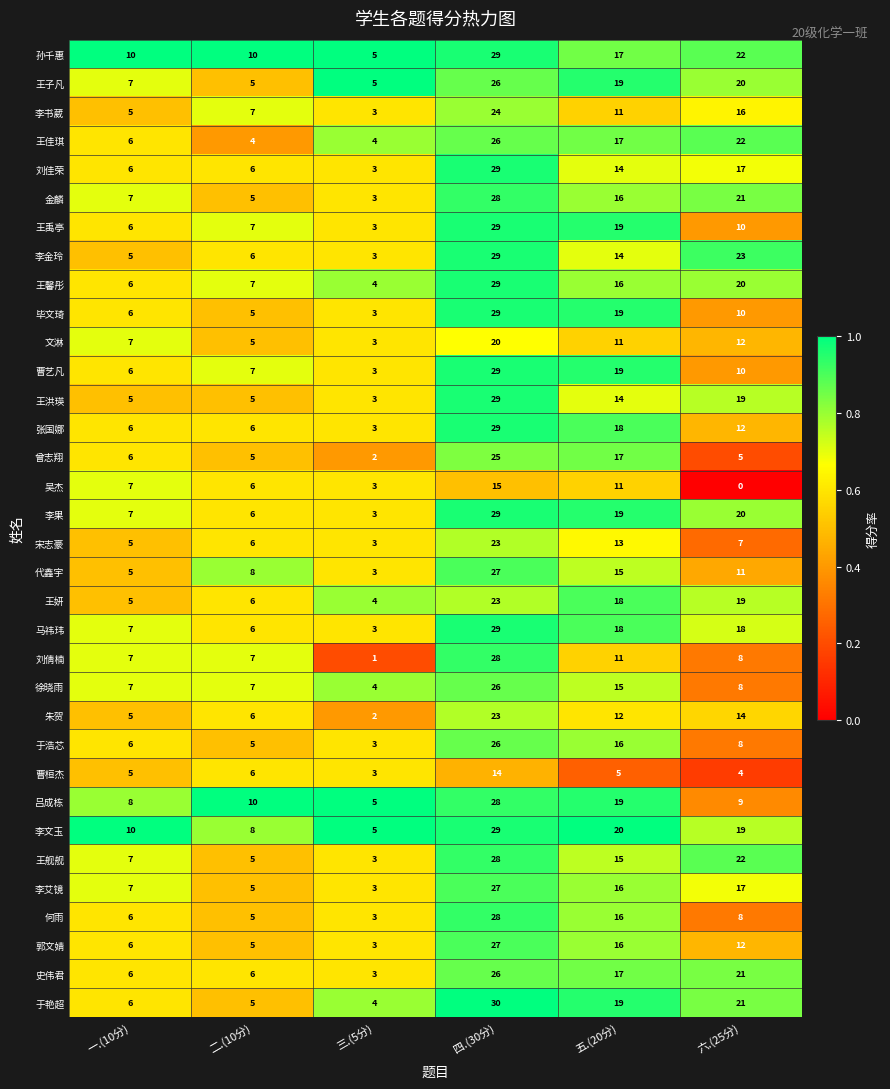

How many series are shown in this chart?

34